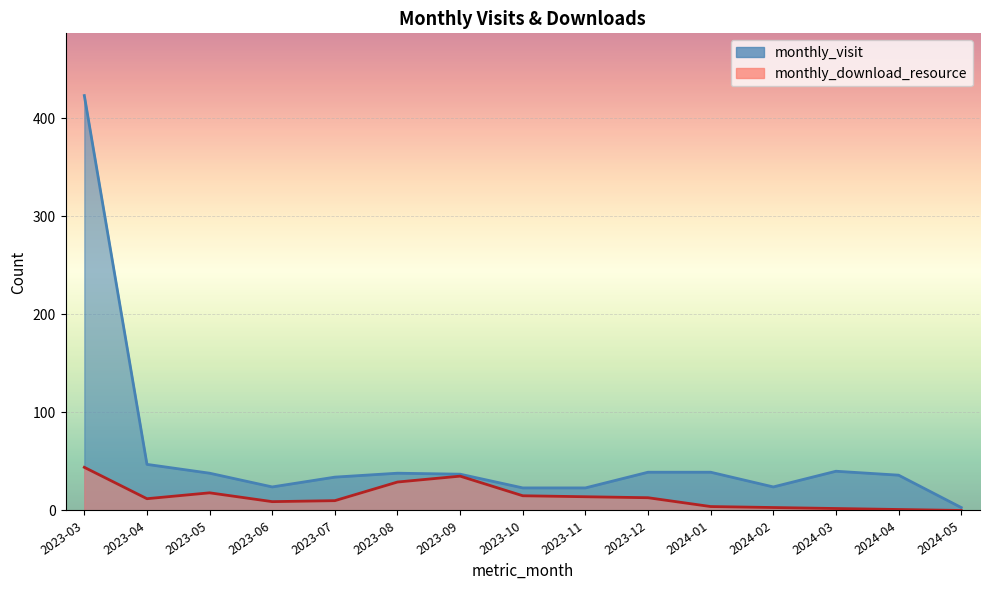

At which category does monthly_download_resource reach its first local valley?

2023-04